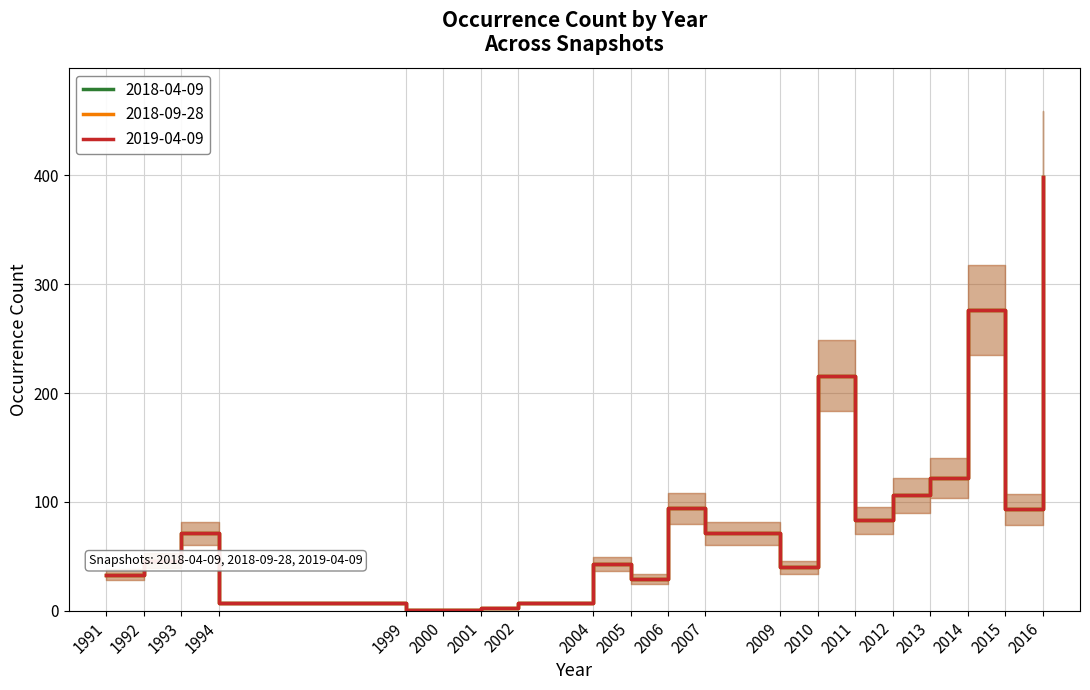

What is the value of the 2019-04-09 point at the 12th from the left?

71